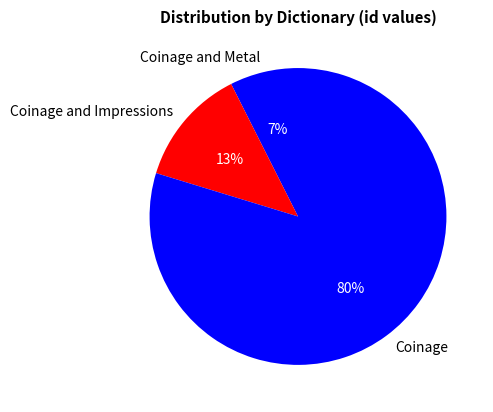

Is the sum of Coinage and Impressions and Coinage and Metal greater than half?

No